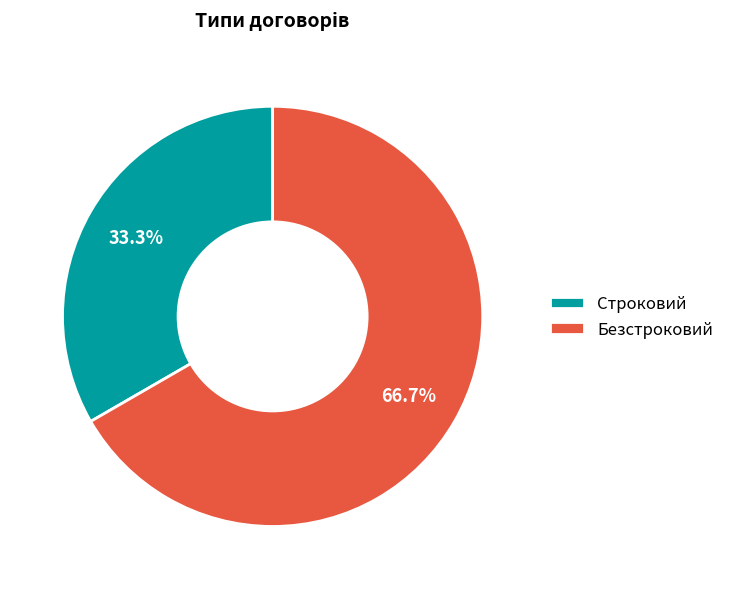

To the nearest percent, what is the average slice percentage?

50%